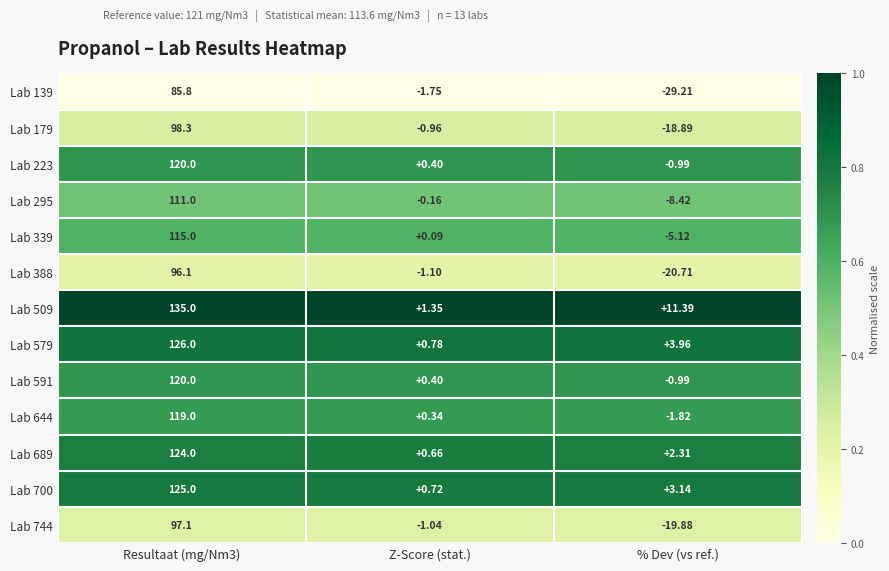

Which series has the largest total across all categories?

Lab 509